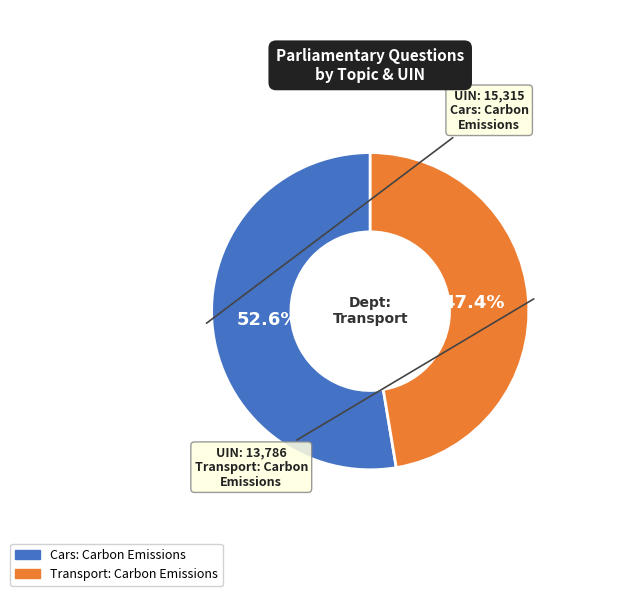

Is there any slice that represents more than half of the pie?

Yes